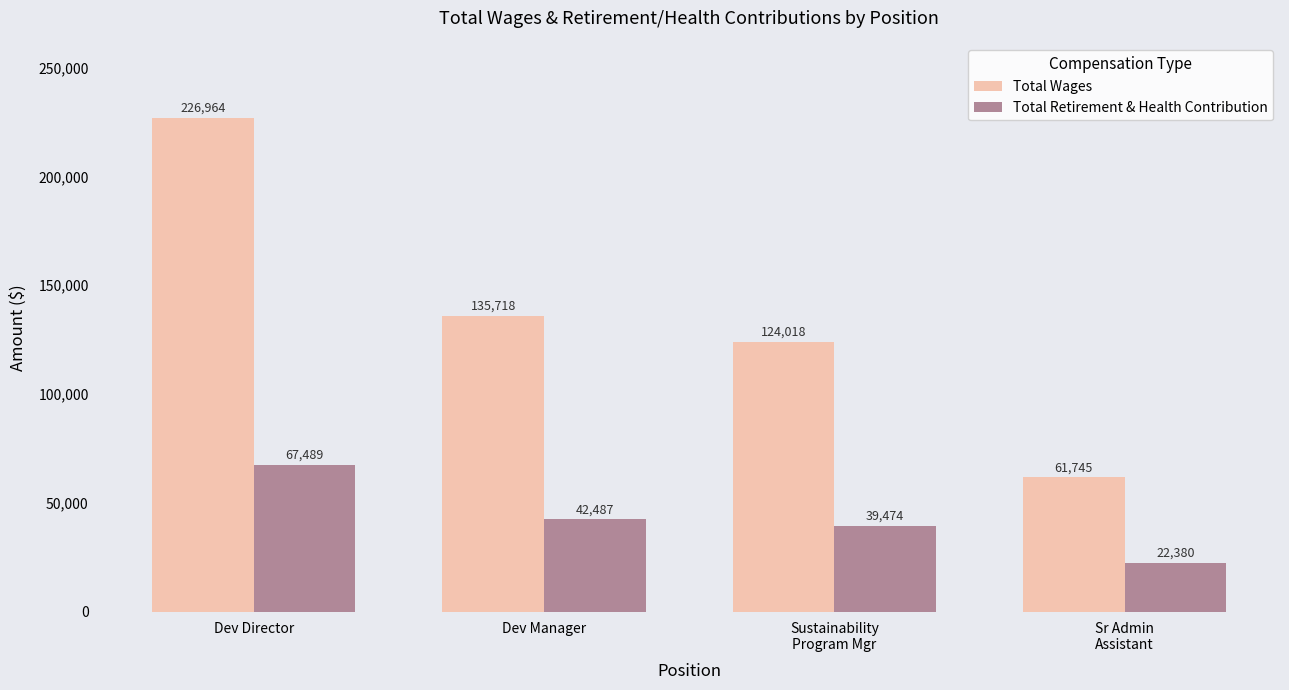

What is the sum of the Total Retirement & Health Contribution values at Dev Director and Dev Manager?

109976